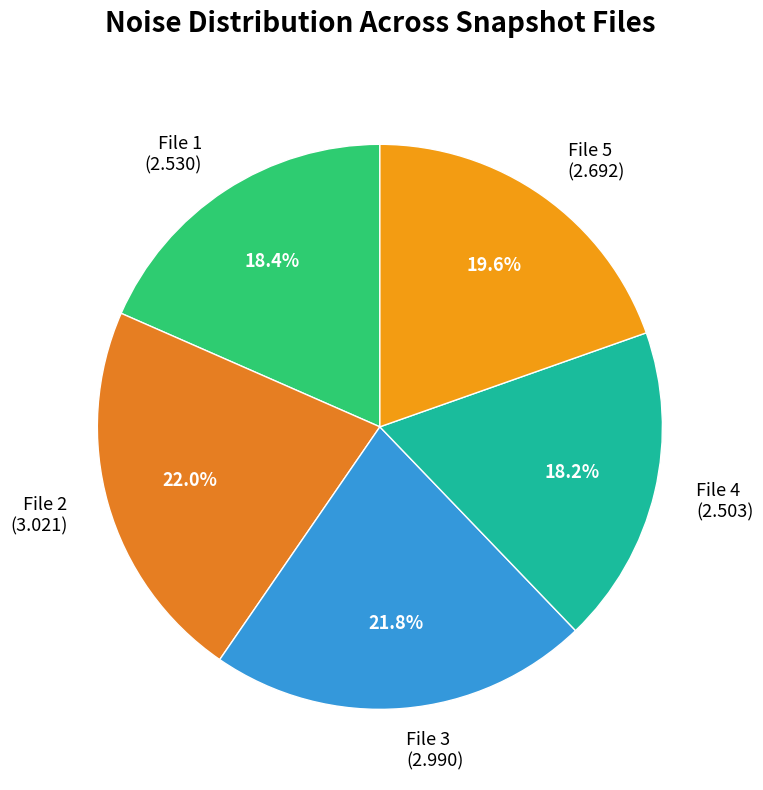

What is the total percentage of File 5 (2.692) and File 1 (2.530)?

38.0%